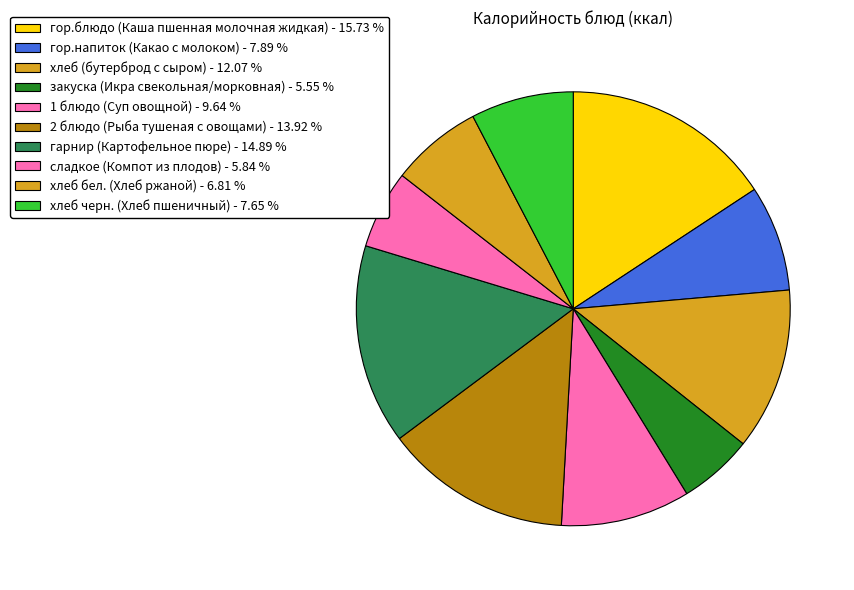

True or false: хлеб черн. (Хлеб пшеничный) accounts for 8% of the total.

True